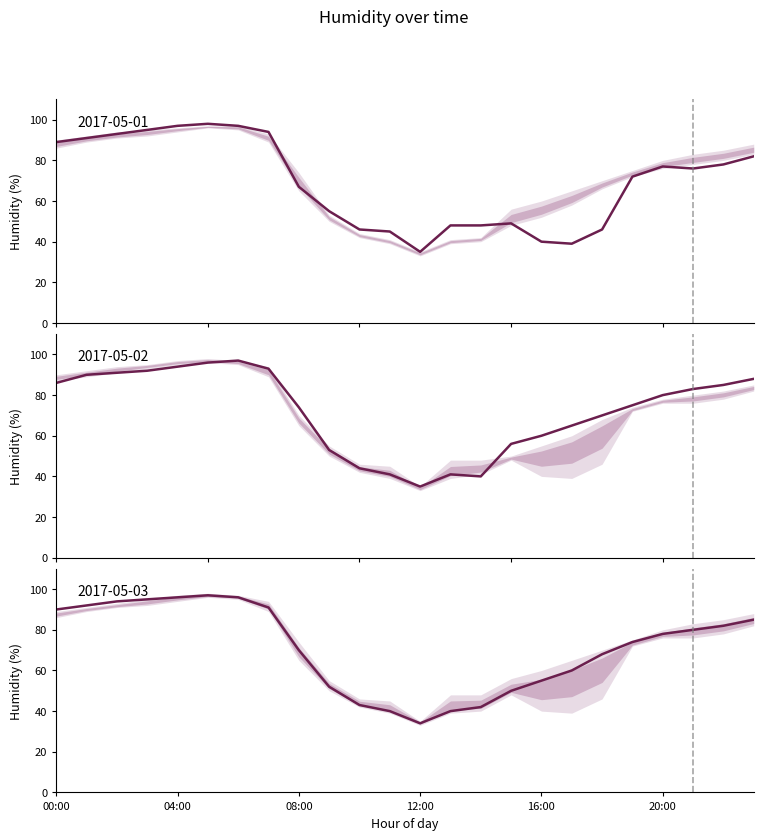

How many data points in 2017-05-03 are above 78?

11